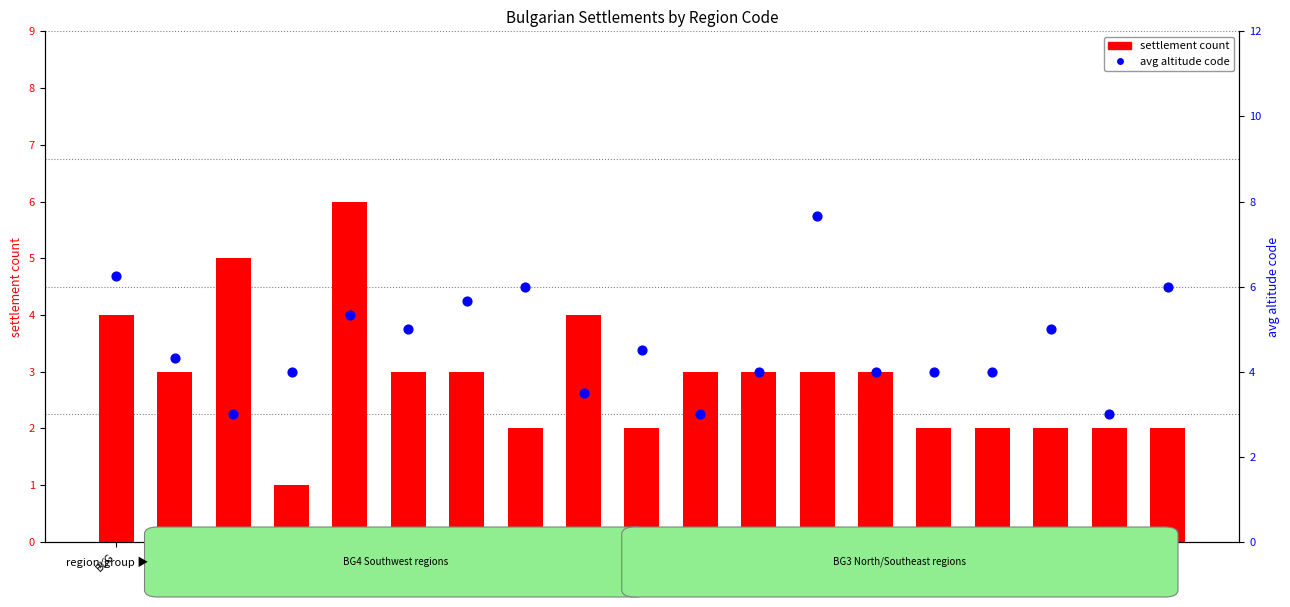

Is the value of avg altitude code at SZR greater than the value of settlement count at LOV?

Yes